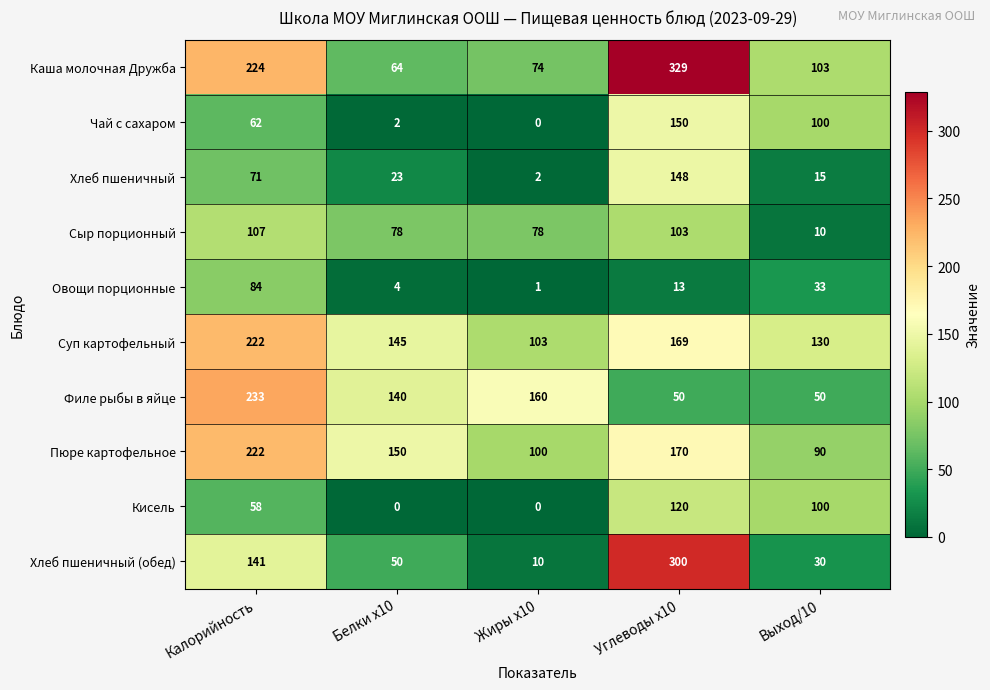

The value of Чай с сахаром at Углеводы x10 is 74. True or false?

False